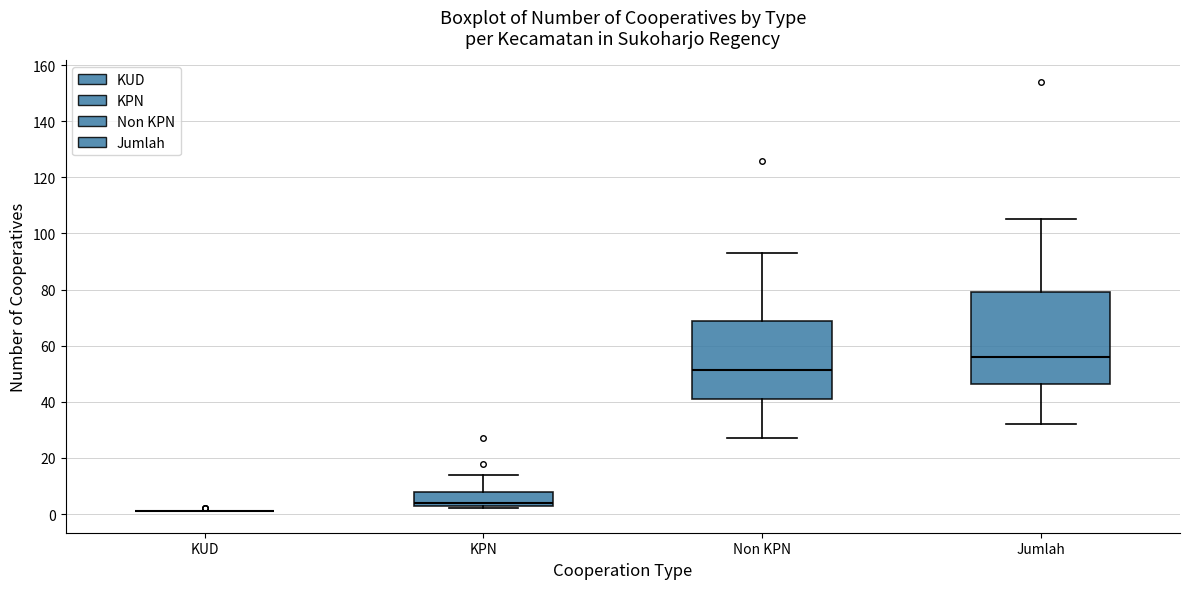

Reading left to right, transcribe this box plot: for each box, give where its median line is, the range the box spans, and where its two whiskers end, as read against the y-axis. The values are not printed on the chart, so give them approximately, as read against the axis.

KUD: box collapsed to a line at 2, whiskers 2 to 2
KPN: median 4 (just above the box's lower edge), box 4 to 8, whiskers 2 to 14
Non KPN: median 52, box 42 to 68, whiskers 28 to 94
Jumlah: median 56, box 46 to 80, whiskers 32 to 106